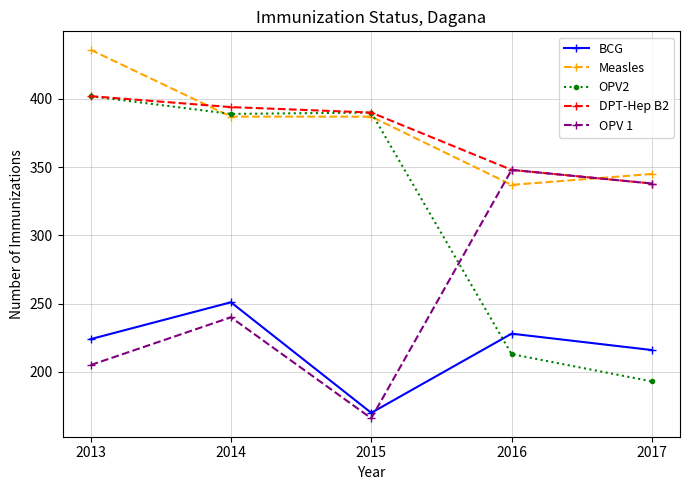

Which label corresponds to the smallest value in the chart?

2015